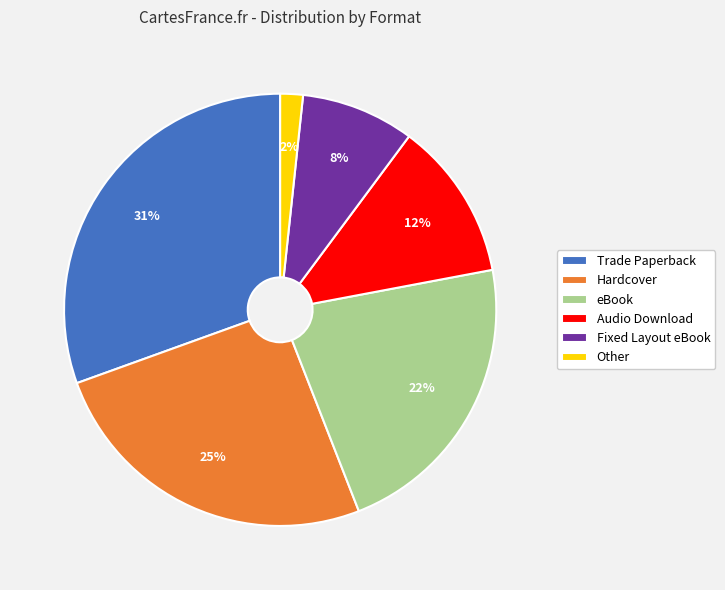

Do Audio Download and eBook together represent more than half of the pie?

No